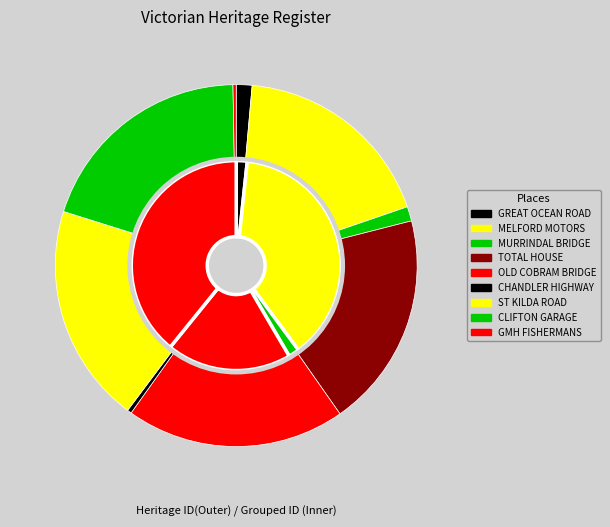

Count the number of slices in the pie.

9